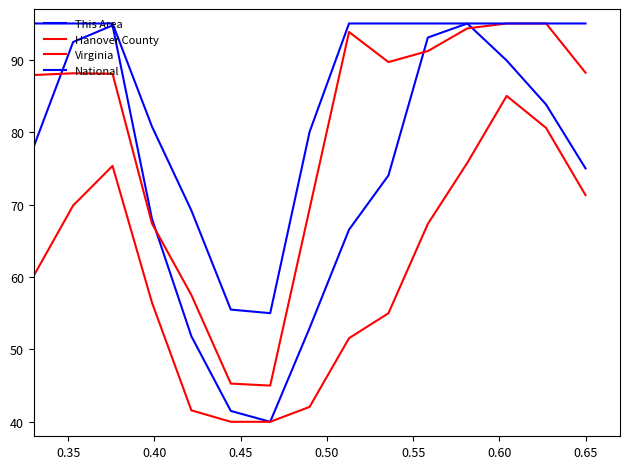

Does the chart have visible grid lines?

No